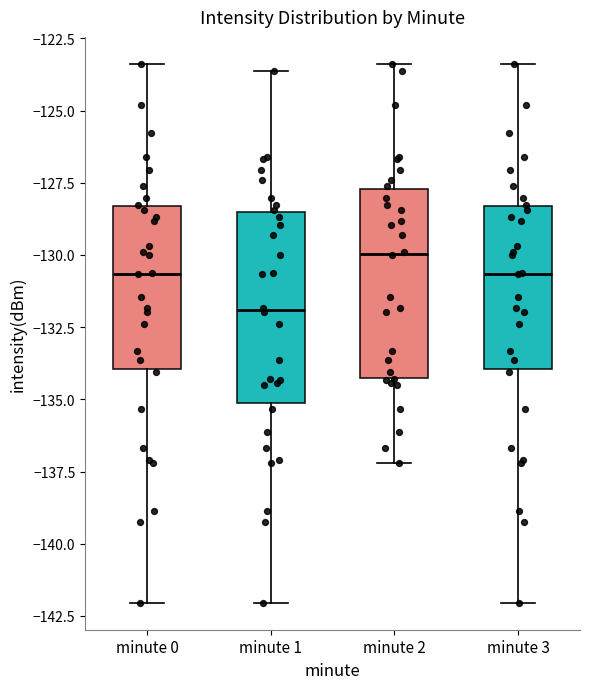

Reading left to right, transcribe this box plot: for each box, give where its median line is, the range the box spans, and where its two whiskers end, as read against the y-axis. The values are not printed on the chart, so give them approximately, as read against the axis.

minute 0: median -130.5, box -134.0 to -128.5, whiskers -142.0 to -123.5
minute 1: median -132.0, box -135.0 to -128.5, whiskers -142.0 to -123.5
minute 2: median -130.0, box -134.0 to -127.5, whiskers -137.0 to -123.5
minute 3: median -130.5, box -134.0 to -128.5, whiskers -142.0 to -123.5